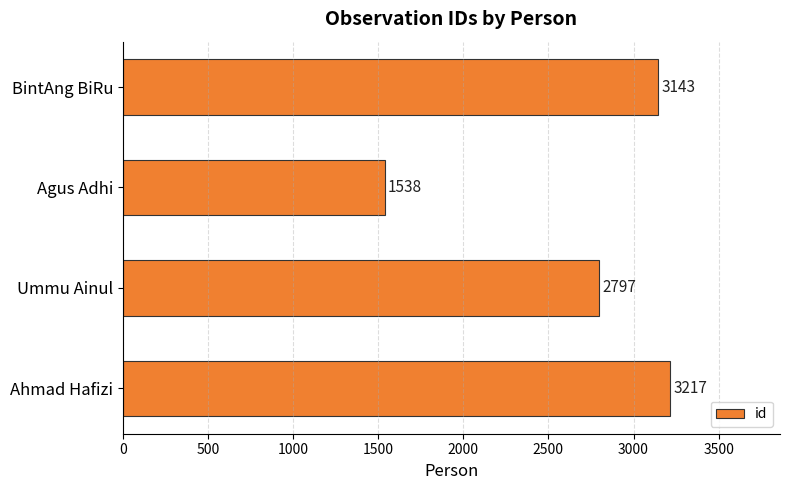

What is the minimum value shown in the chart?

1538